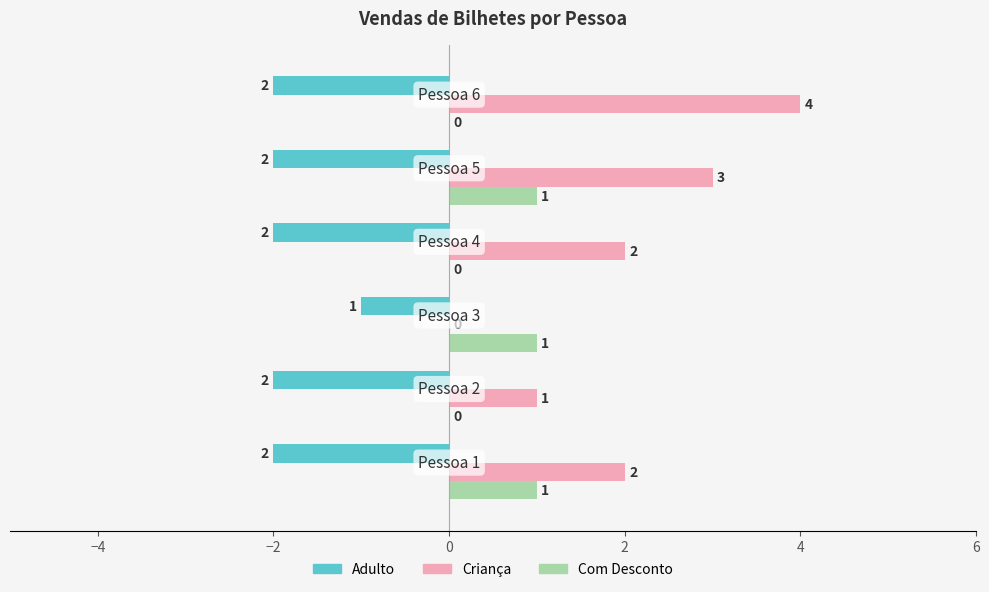

What is the maximum value shown in the chart?

4